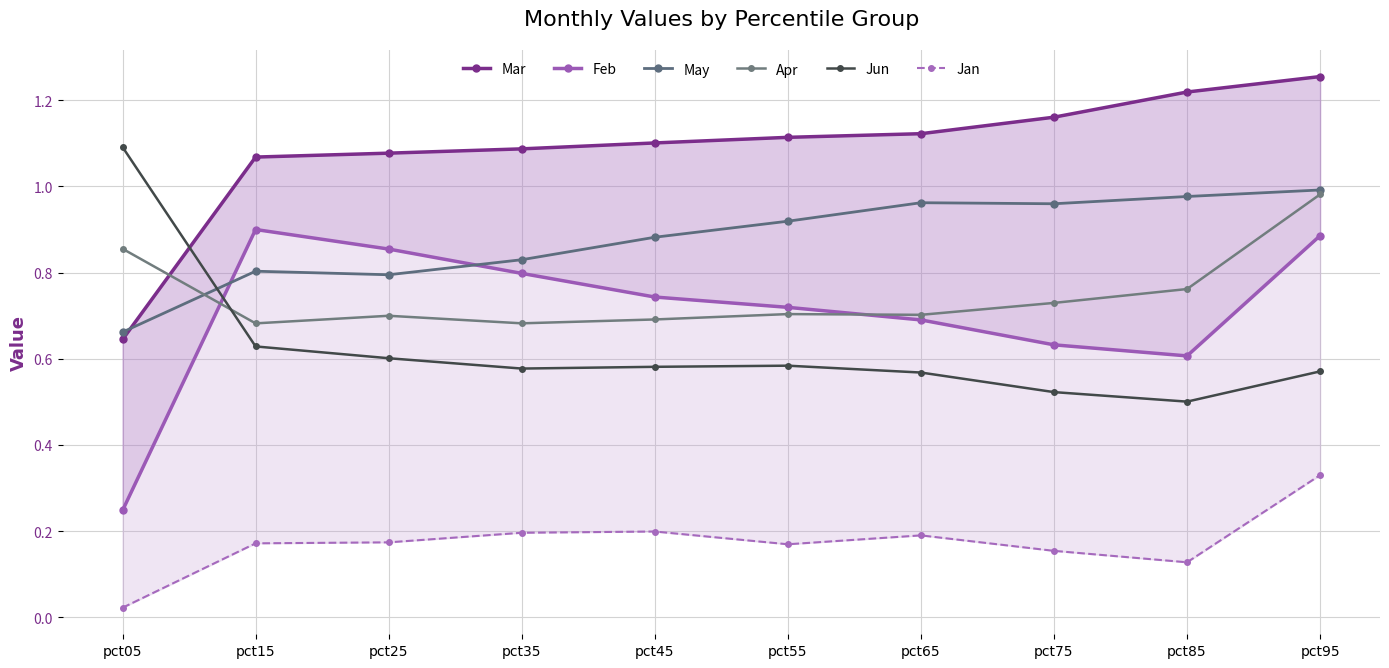

Rank the categories by Mar value from highest to lowest.

pct95, pct85, pct75, pct65, pct55, pct45, pct35, pct25, pct15, pct05